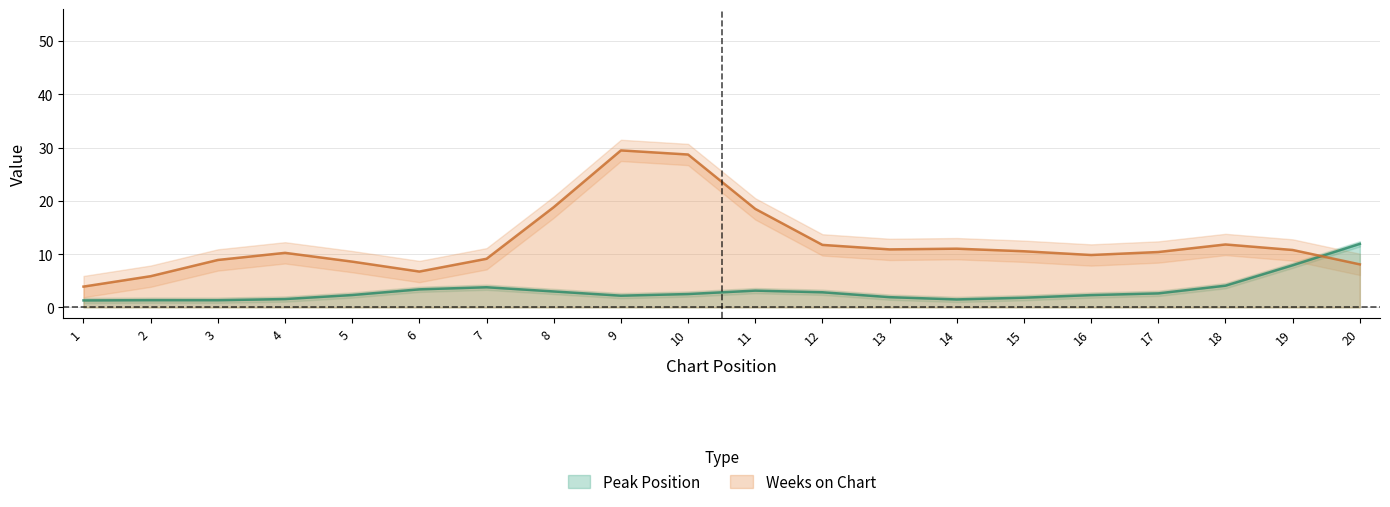

At which category does Weeks on Chart reach its first local valley?

6